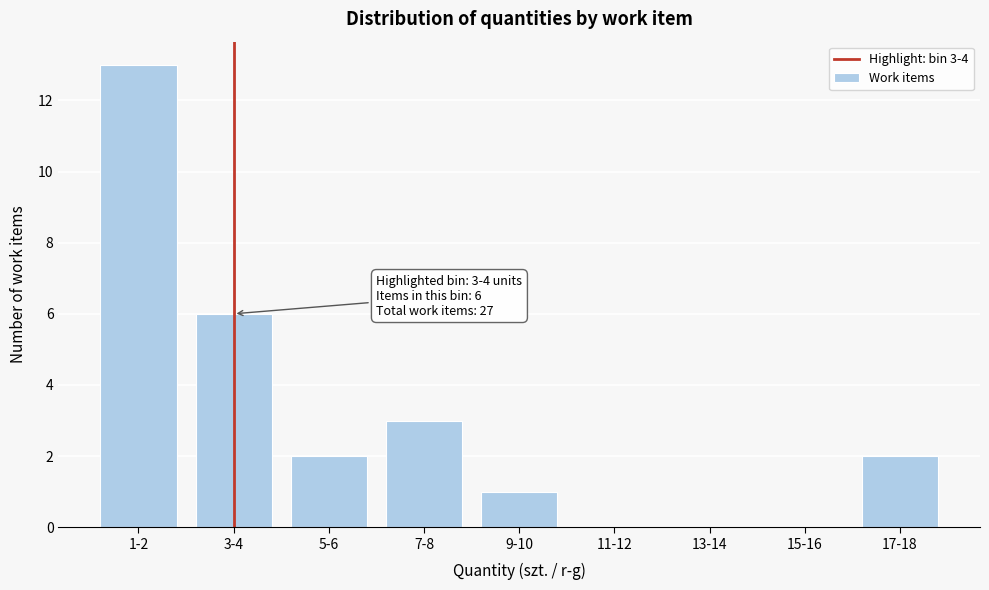

Reading right to left, extract all data points from this chart.

17-18=2	15-16=0	13-14=0	11-12=0	9-10=1	7-8=3	5-6=2	3-4=6	1-2=13